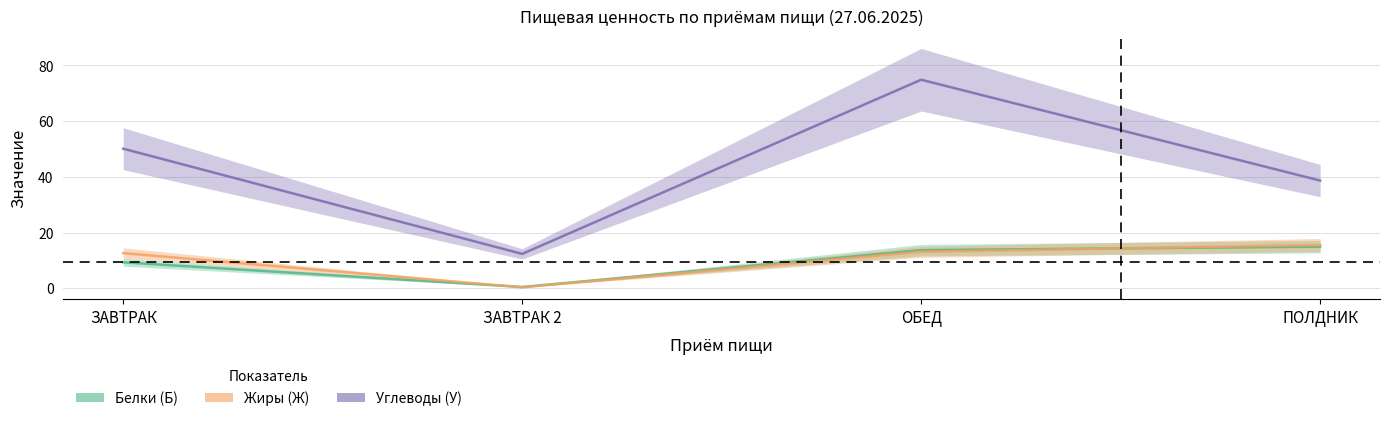

At which category does Белки (Б) reach its first local valley?

ЗАВТРАК 2